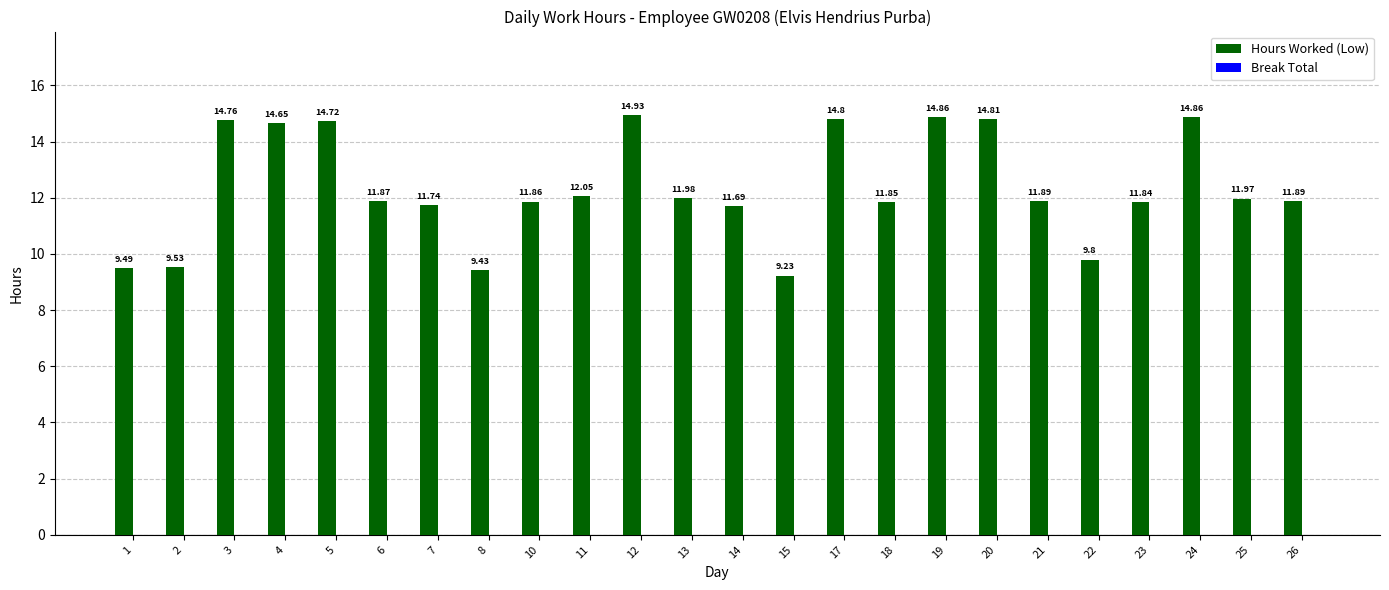

What is the change in value from 6 to 8?

-2.4